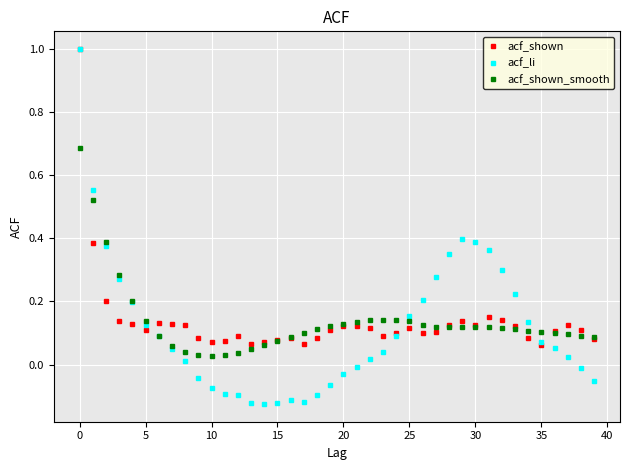

What are all the series names shown in the legend?

acf_shown, acf_li, acf_shown_smooth